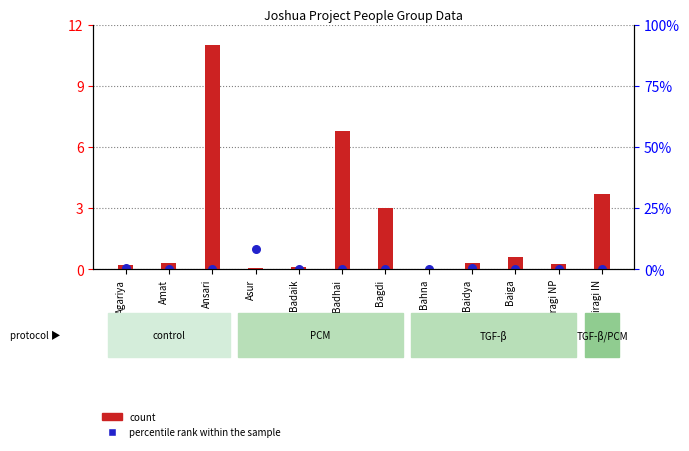

Which series has the largest total across all categories?

count